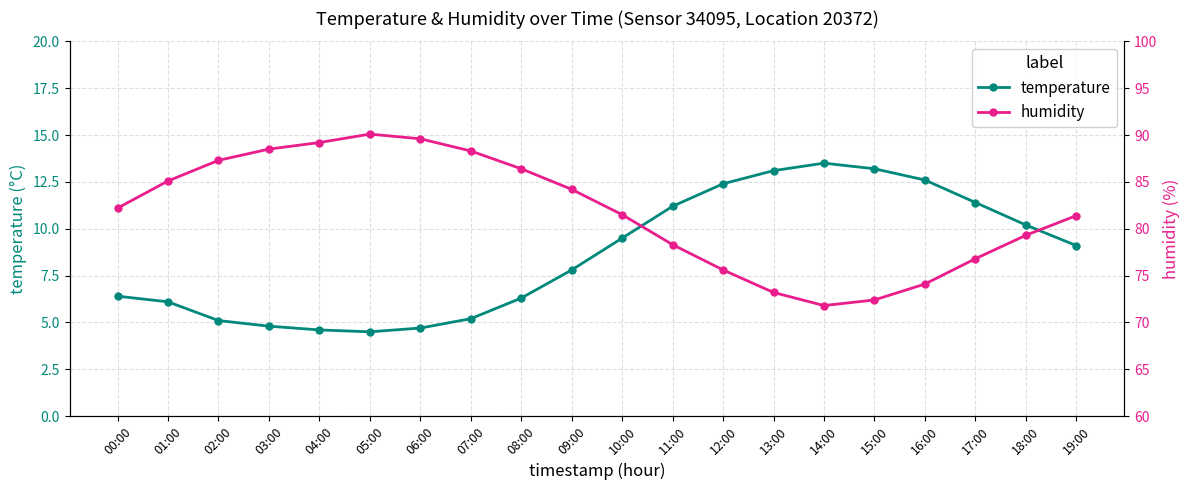

What is the minimum value shown in the chart?

4.5